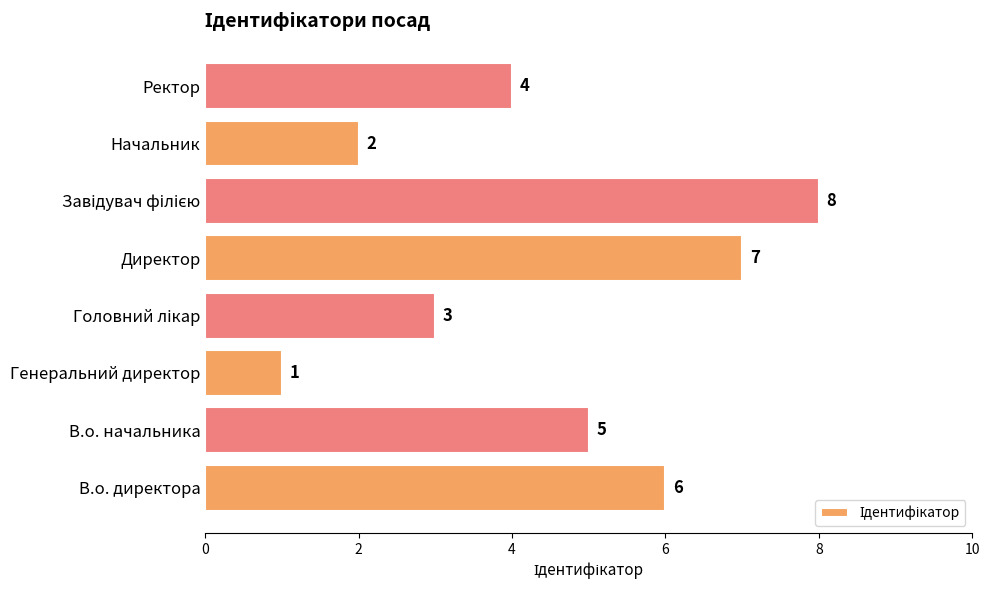

The chart shows a value of 3 at Начальник. True or false?

False